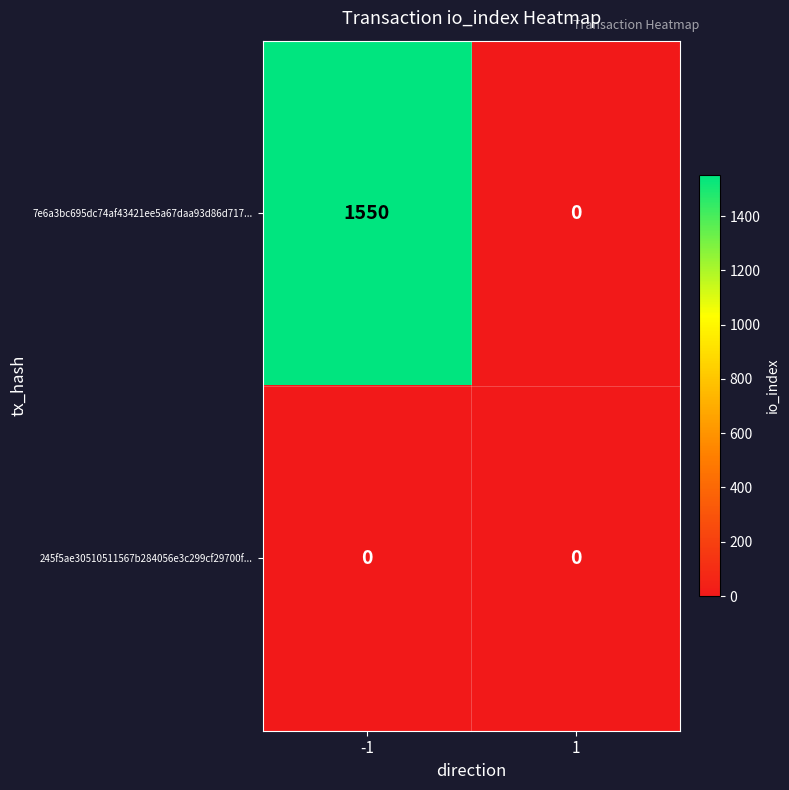

At -1, list the series in order from largest to smallest.

7e6a3bc695dc74af43421ee5a67daa93d86d717..., 245f5ae30510511567b284056e3c299cf29700f...